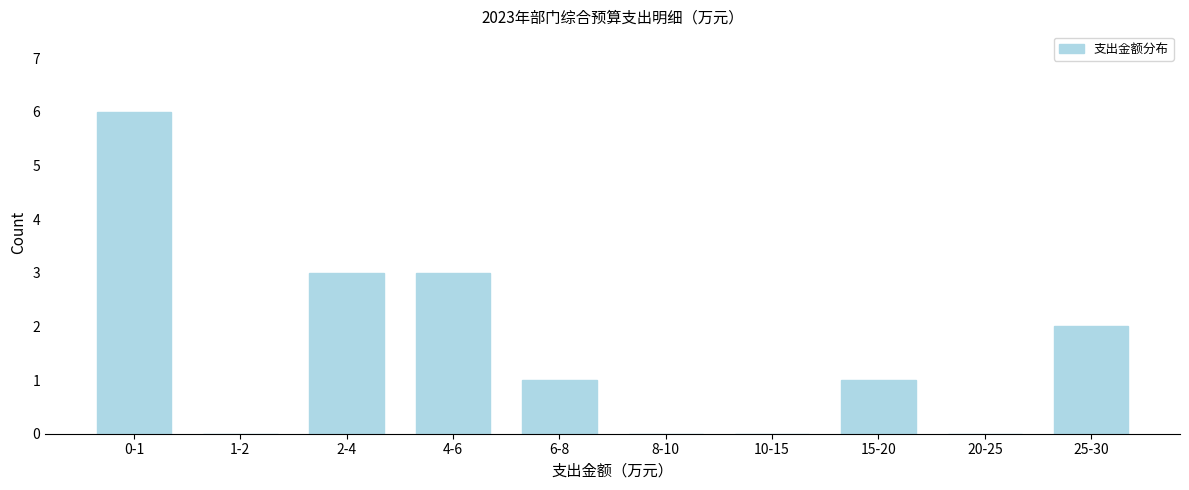

Reading right to left, transcribe all the data shown in this chart.

25-30=2	20-25=0	15-20=1	10-15=0	8-10=0	6-8=1	4-6=3	2-4=3	1-2=0	0-1=6